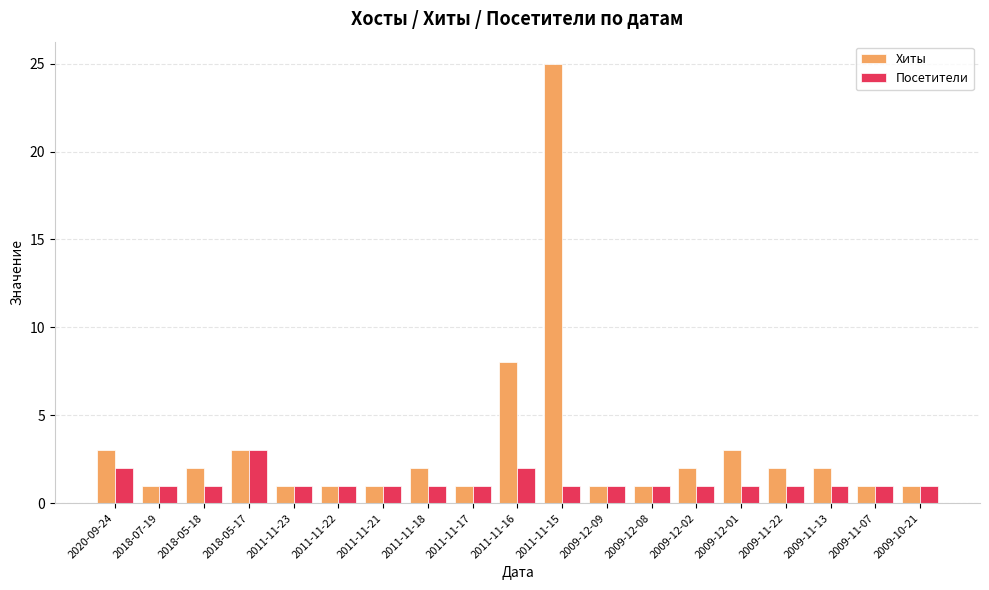

What is the smallest value displayed?

1